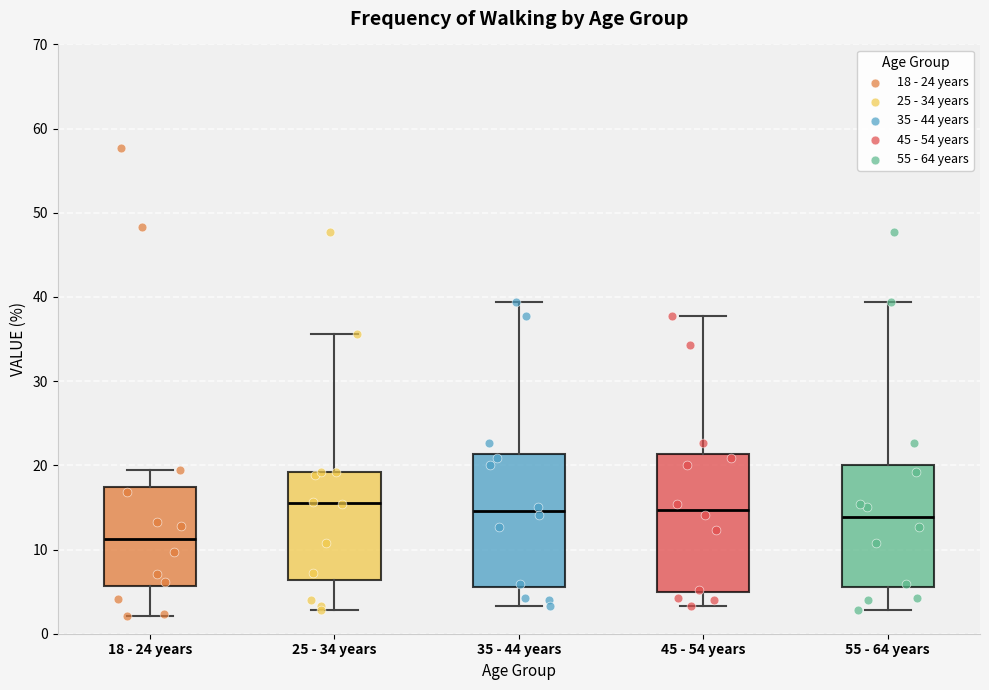

Reading left to right, read every box against the y-axis: the position of its median line, the range the box covers, and the ends of its whiskers. The values are not printed on the chart, so give them approximately, as read against the axis.

18 - 24 years: median 11, box 6 to 17, whiskers 2 to 20
25 - 34 years: median 16, box 6 to 19, whiskers 3 to 36
35 - 44 years: median 15, box 6 to 21, whiskers 3 to 39
45 - 54 years: median 15, box 5 to 21, whiskers 3 to 38
55 - 64 years: median 14, box 6 to 20, whiskers 3 to 39